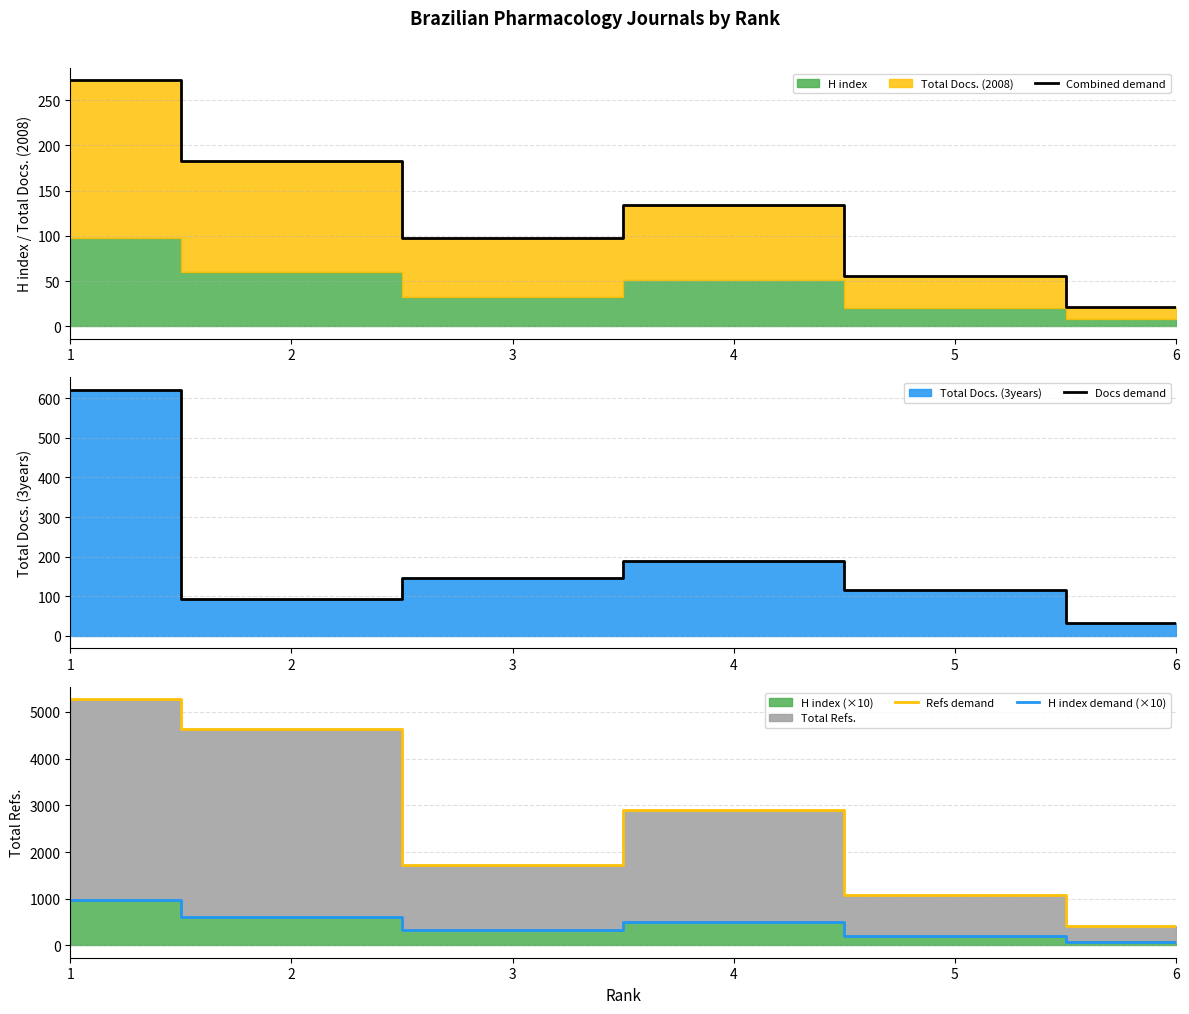

Where is the first local minimum for Refs demand?

3